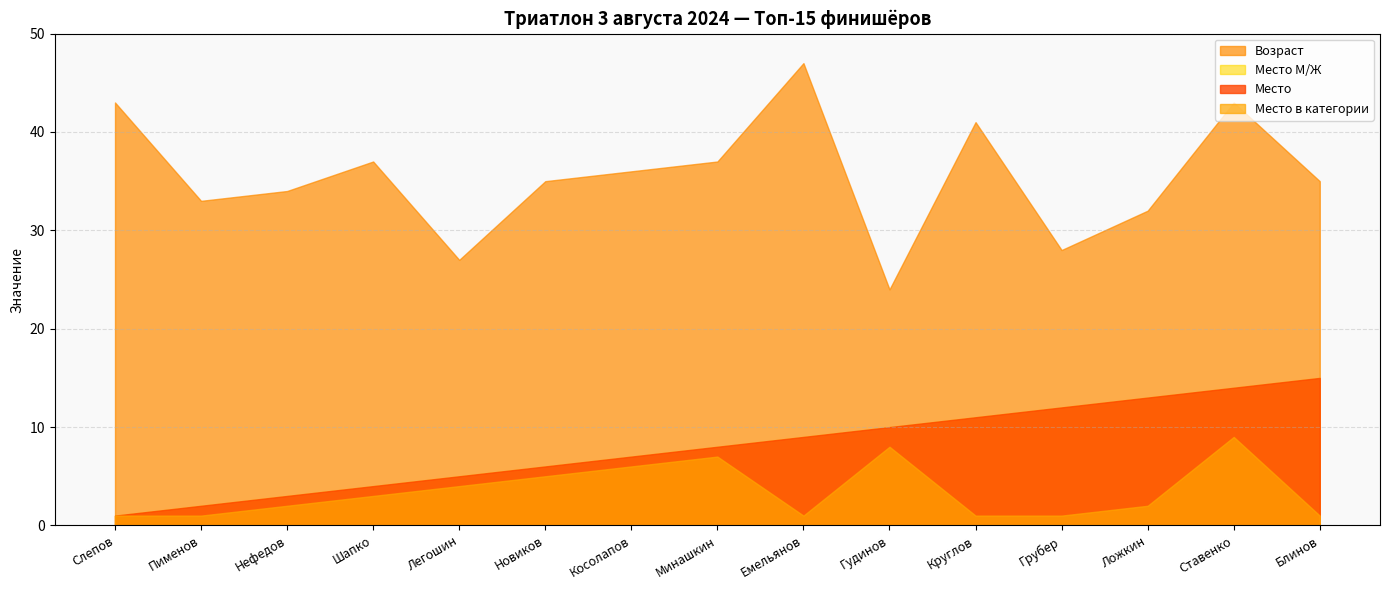

What is the sum of all Возраст values?

532